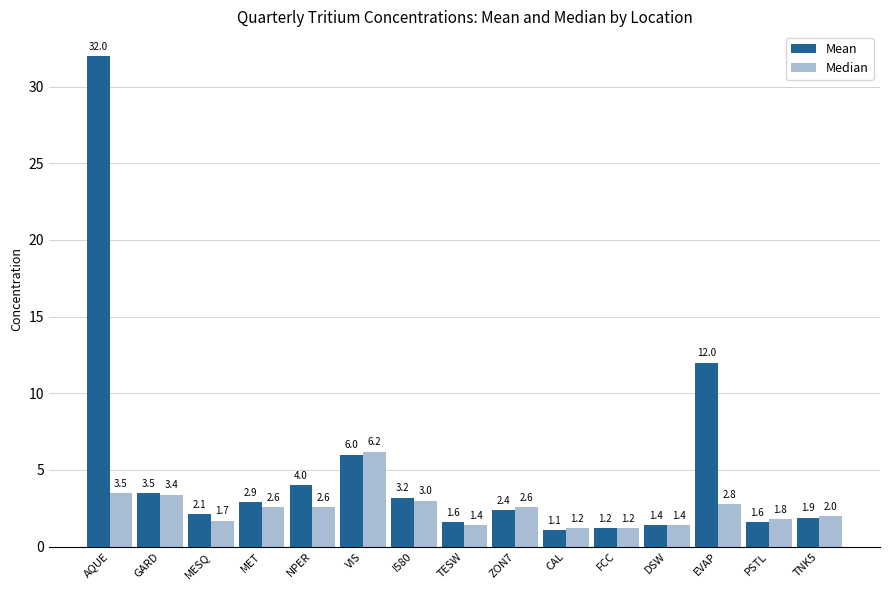

What is the label of the 4th bar from the left?

MET